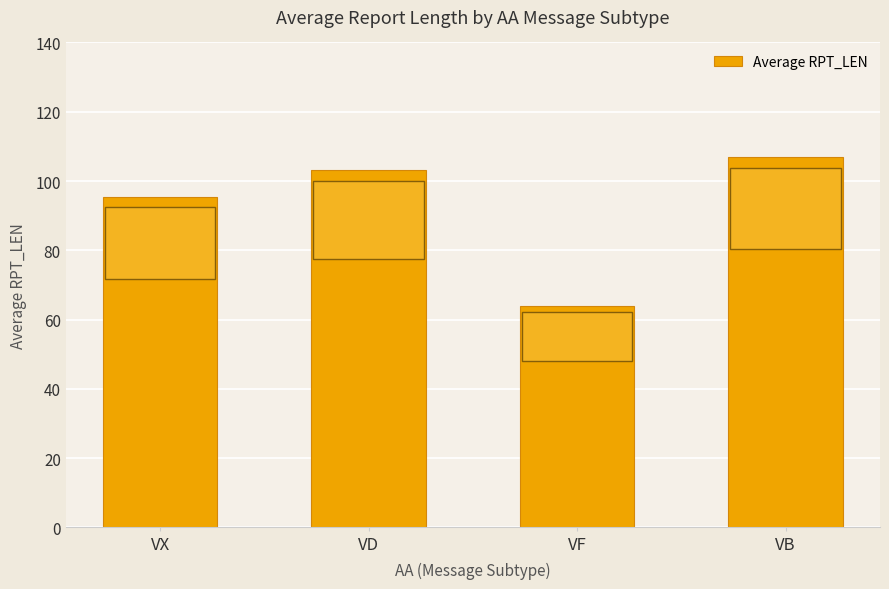

What is the average value?

92.4